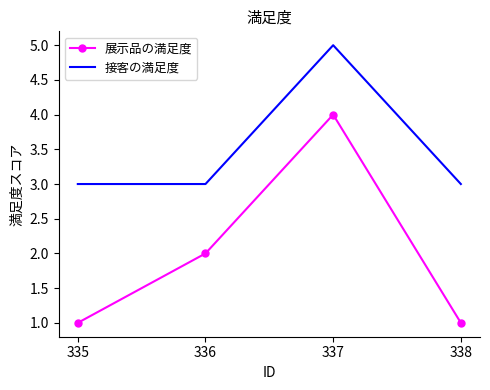

Reading right to left, list all the values displayed in this chart.

展示品の満足度: 338=1	337=4	336=2	335=1
接客の満足度: 338=3	337=5	336=3	335=3